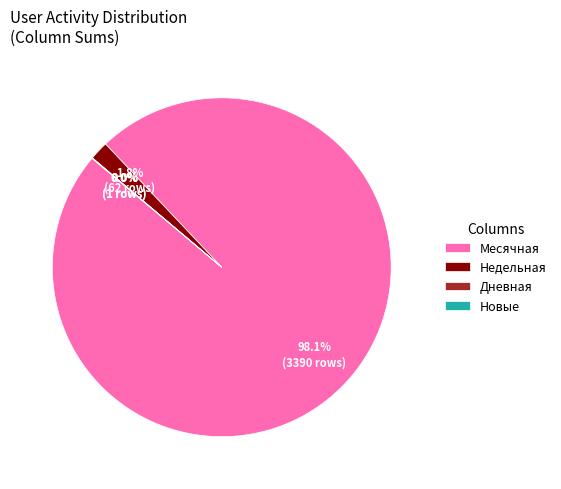

Which has a higher value, Недельная or Месячная?

Месячная